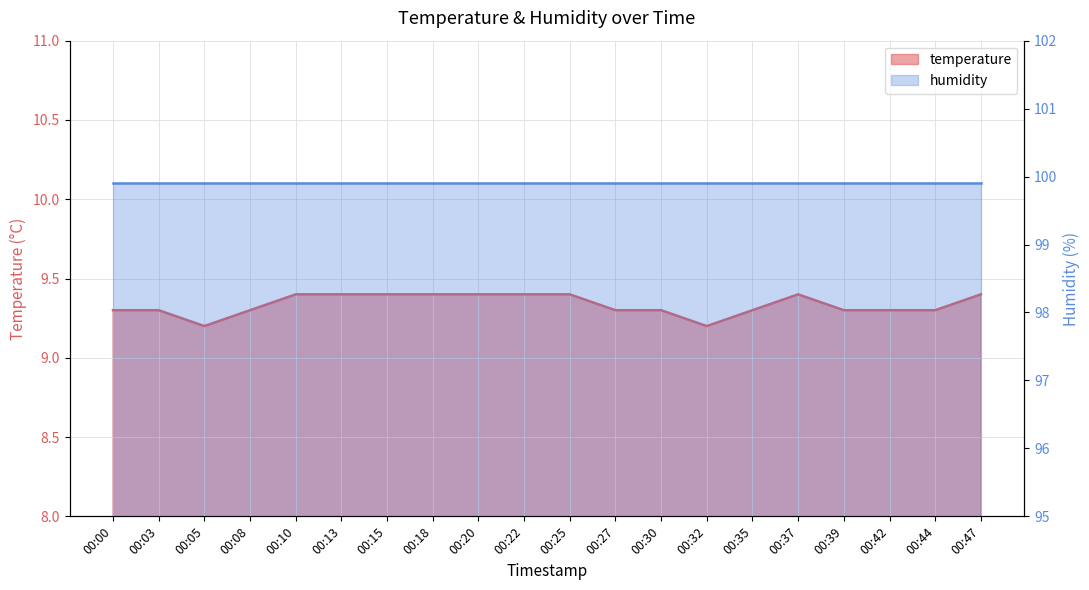

Which category has the highest value across all series?

00:10